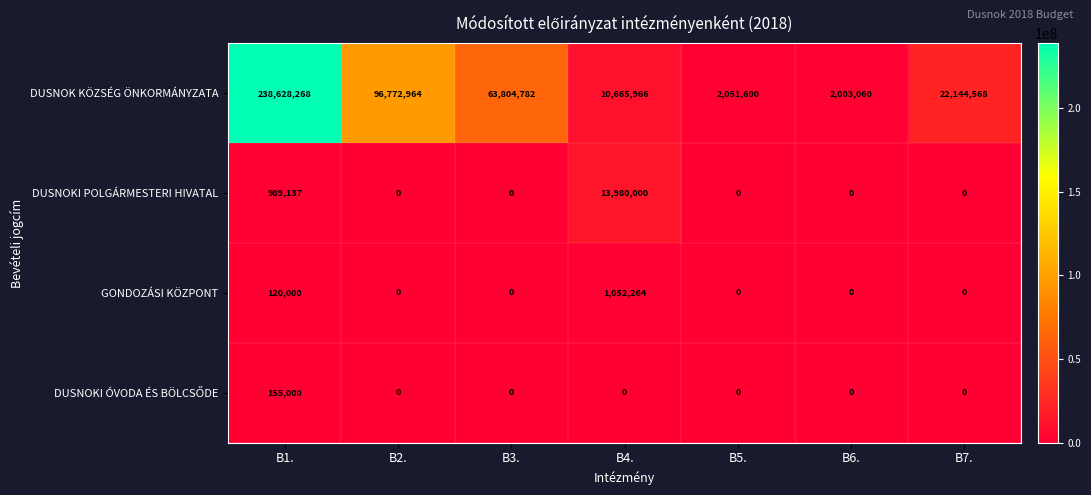

What is the total value across all series at B3.?

63804782